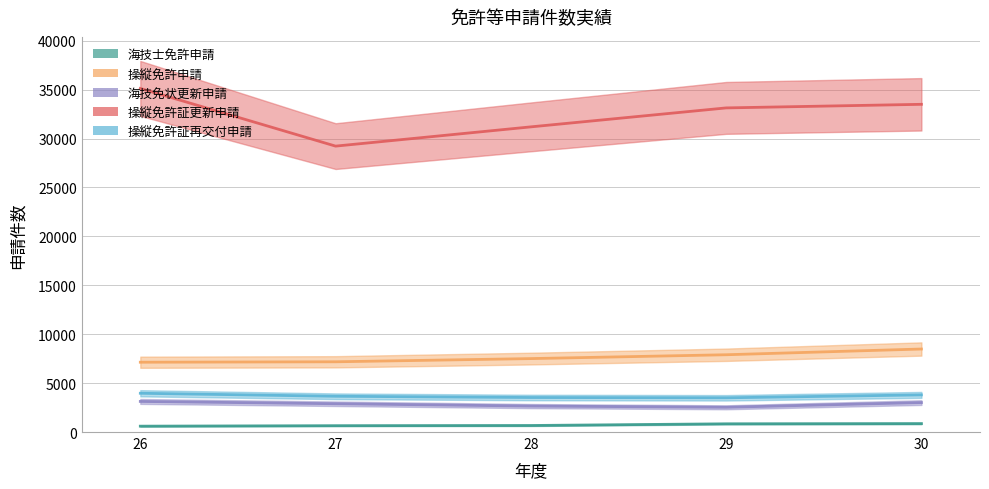

What is the total value across all series at 30?

49649